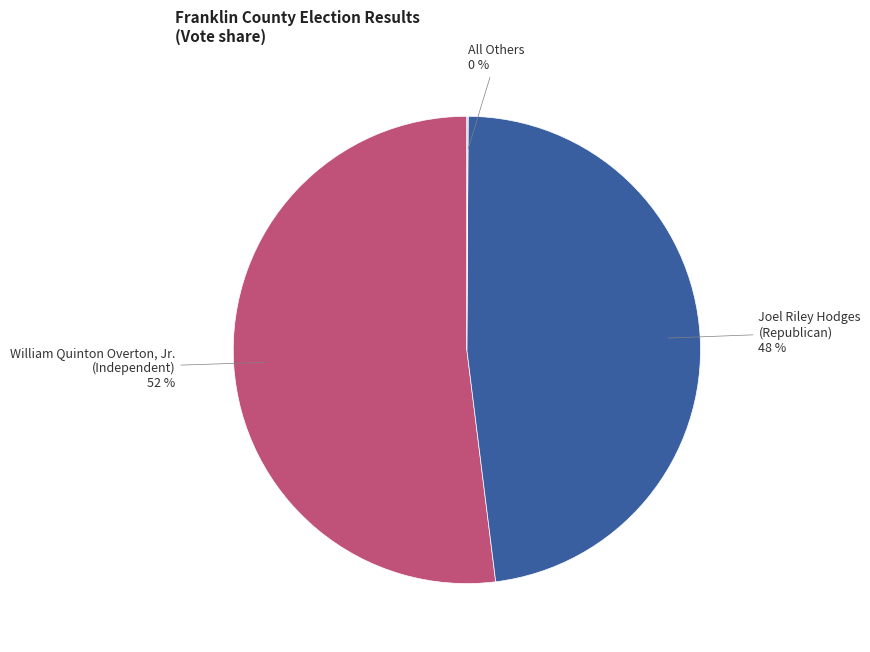

What is the majority slice?

William Quinton Overton, Jr. (Independent)